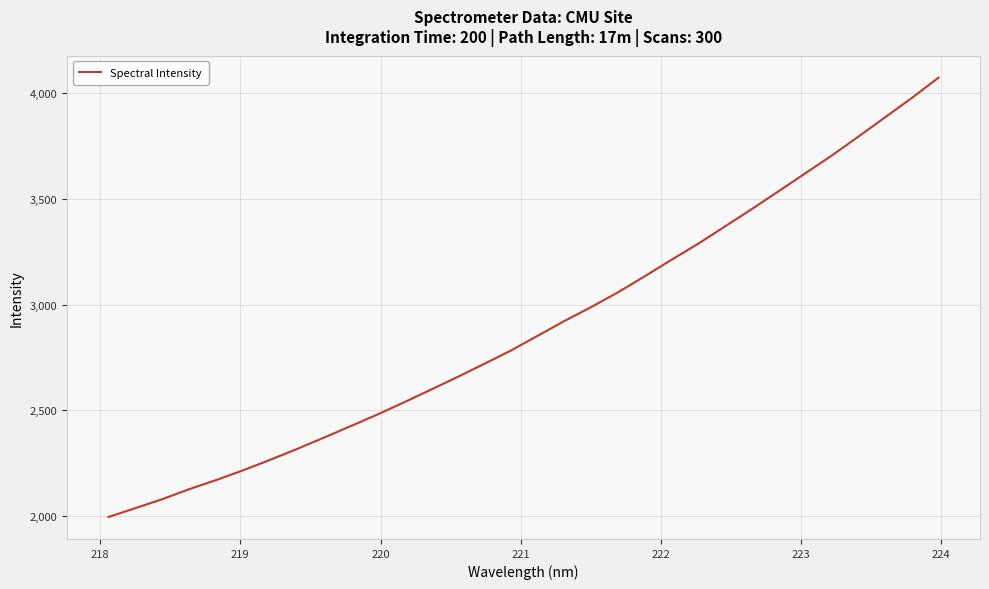

What is the maximum value shown in the chart?

4072.3